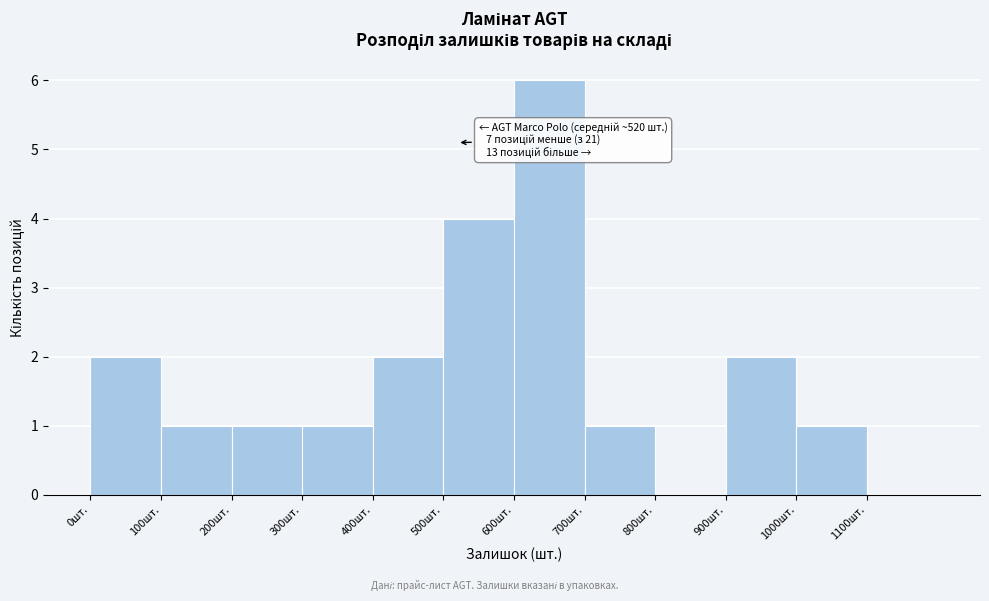

Over which range of the x-axis is the bar tallest?

600 to 700